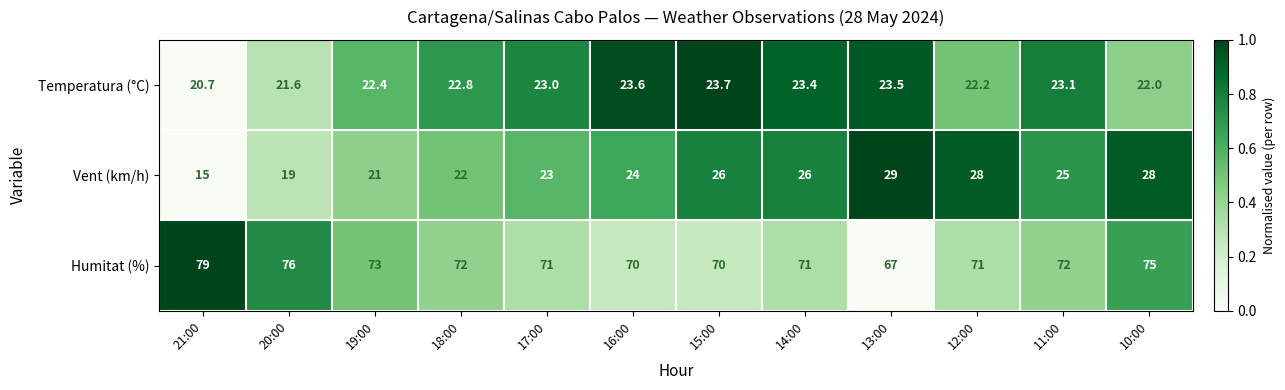

At which category is the sum across all series the highest?

10:00